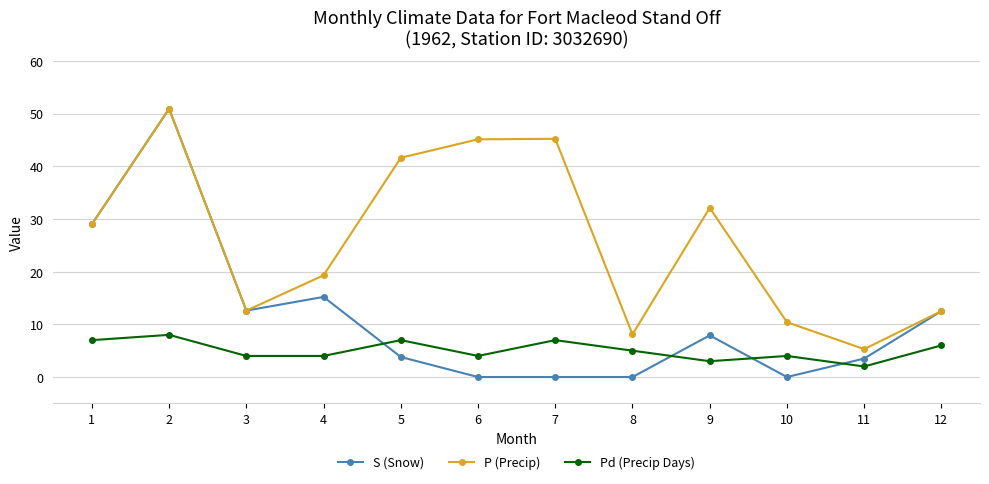

Rank the series by their average value, from lowest to highest.

Pd (Precip Days), S (Snow), P (Precip)